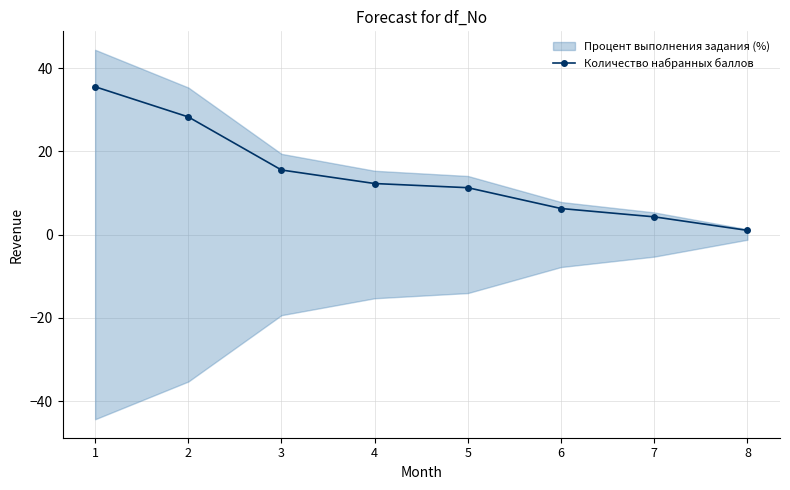

Which has a higher value, 2 or 8?

2